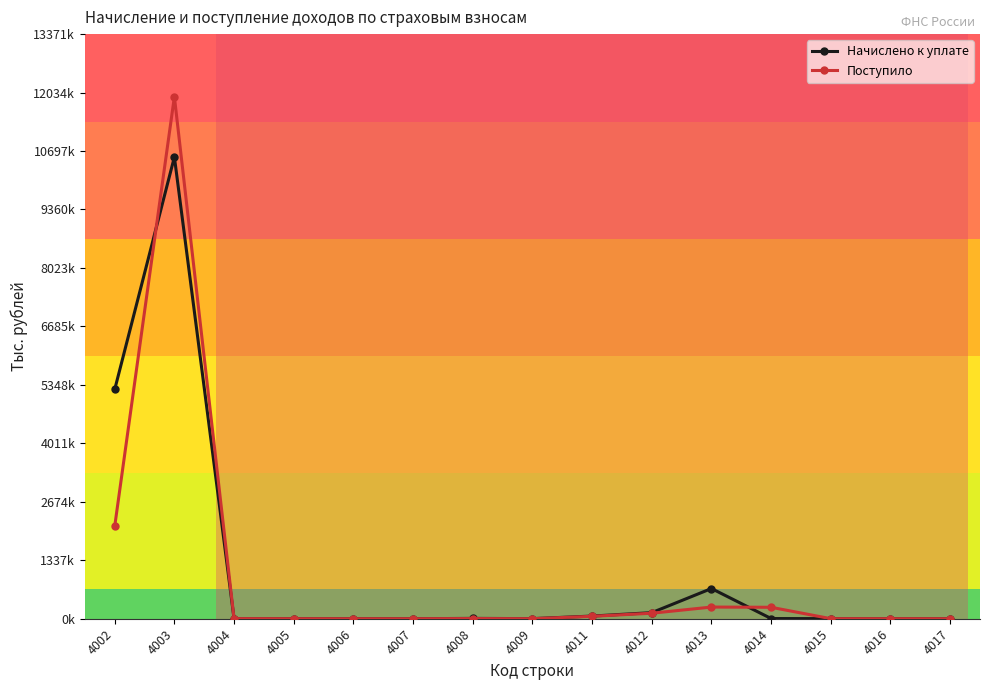

What is the maximum value shown in the chart?

11939271